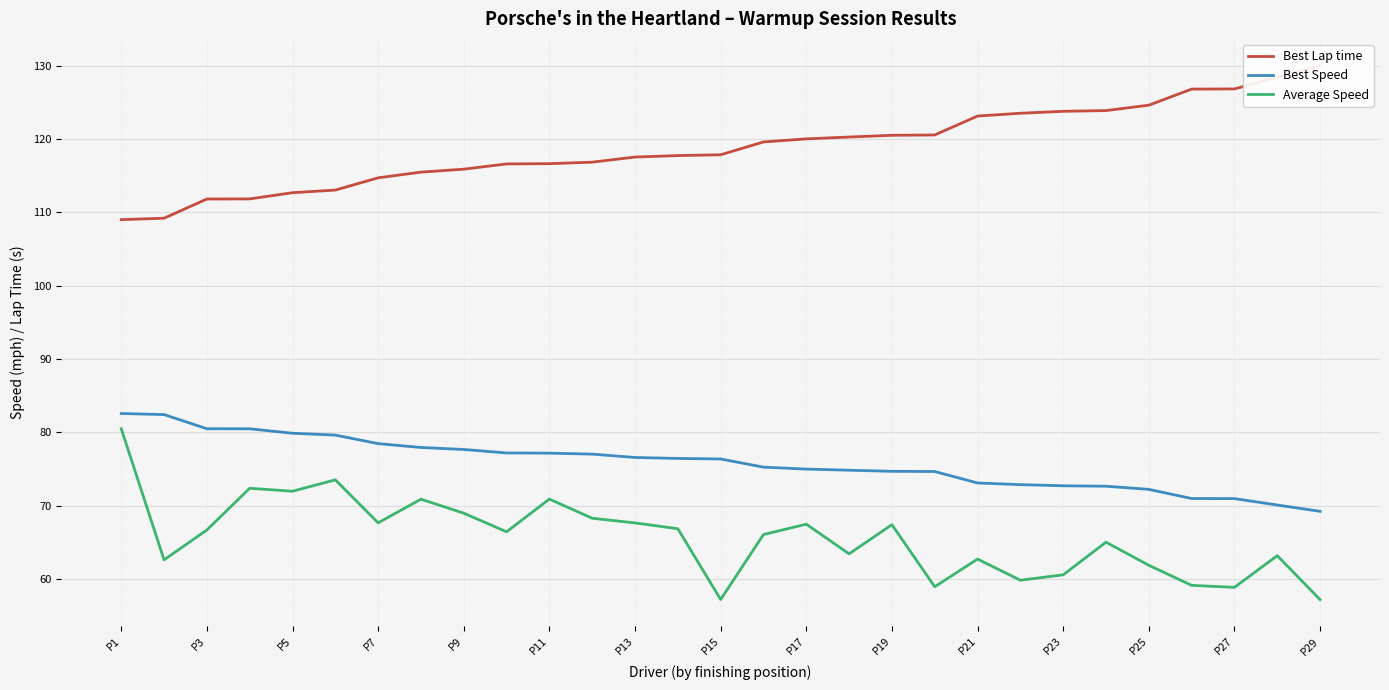

How many distinct data groups are displayed?

3